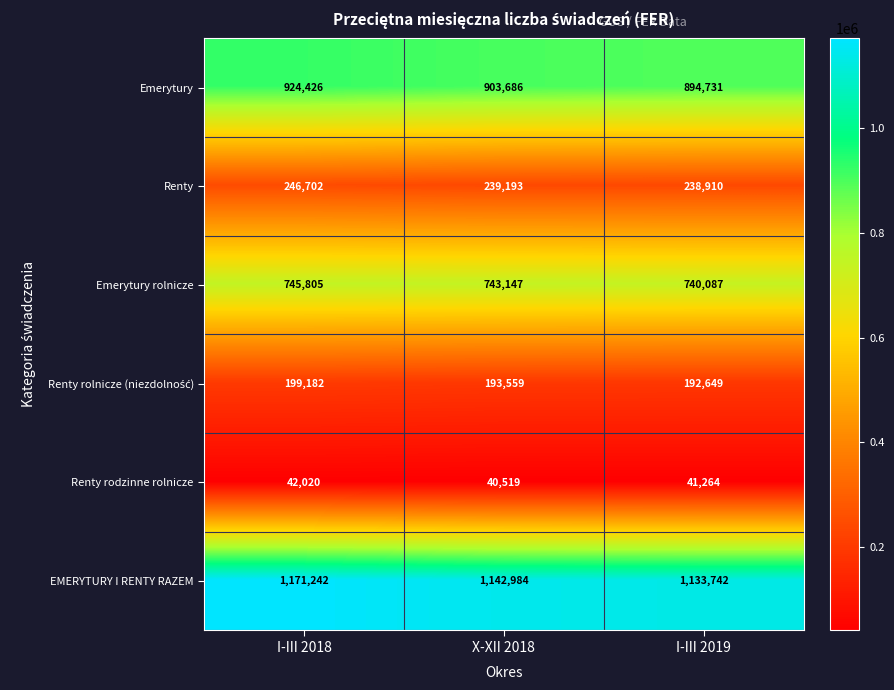

Which series has the largest total across all categories?

EMERYTURY I RENTY RAZEM